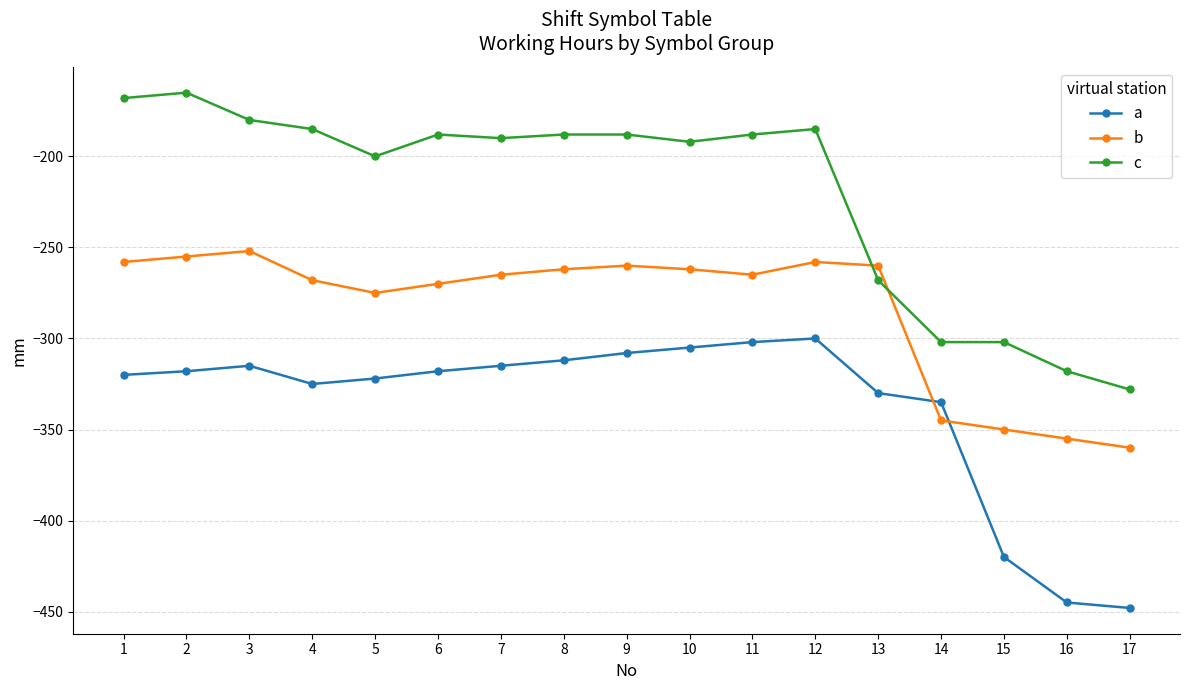

What is the spread (max minus min) of values at 7?

125